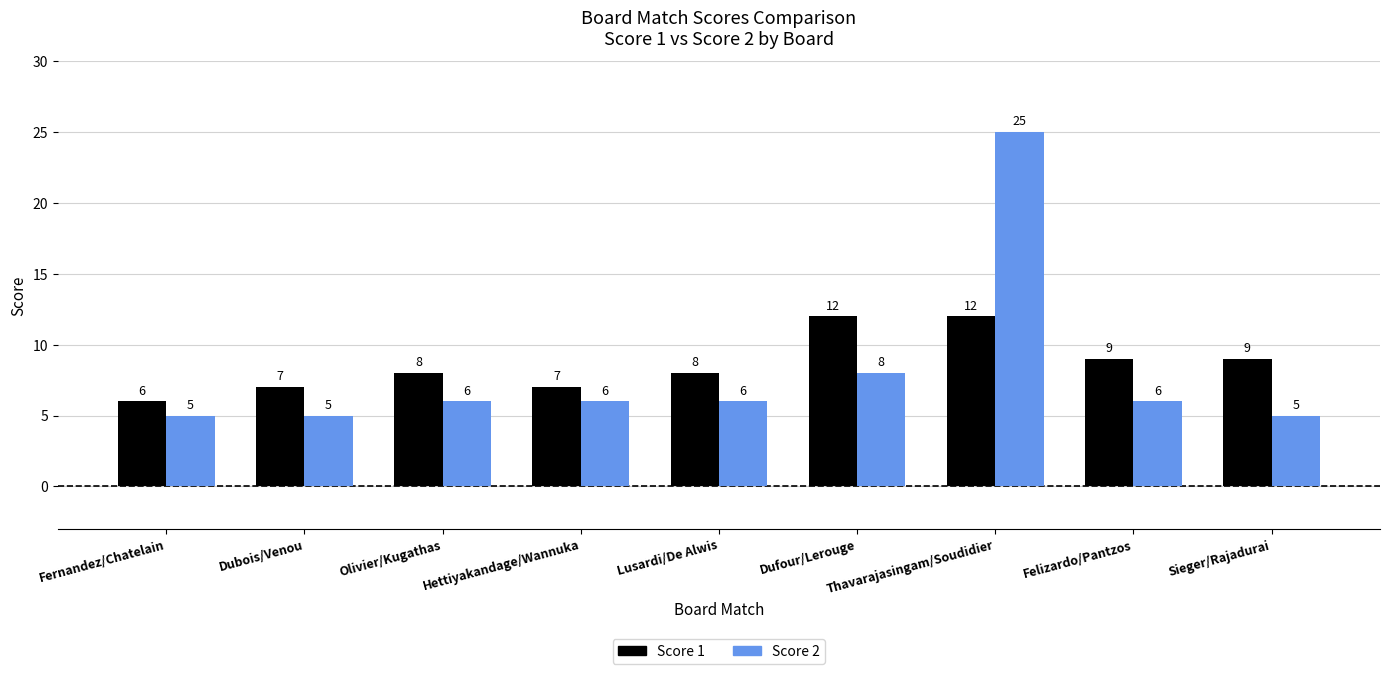

What is the spread (max minus min) of values at Lusardi/De Alwis?

2